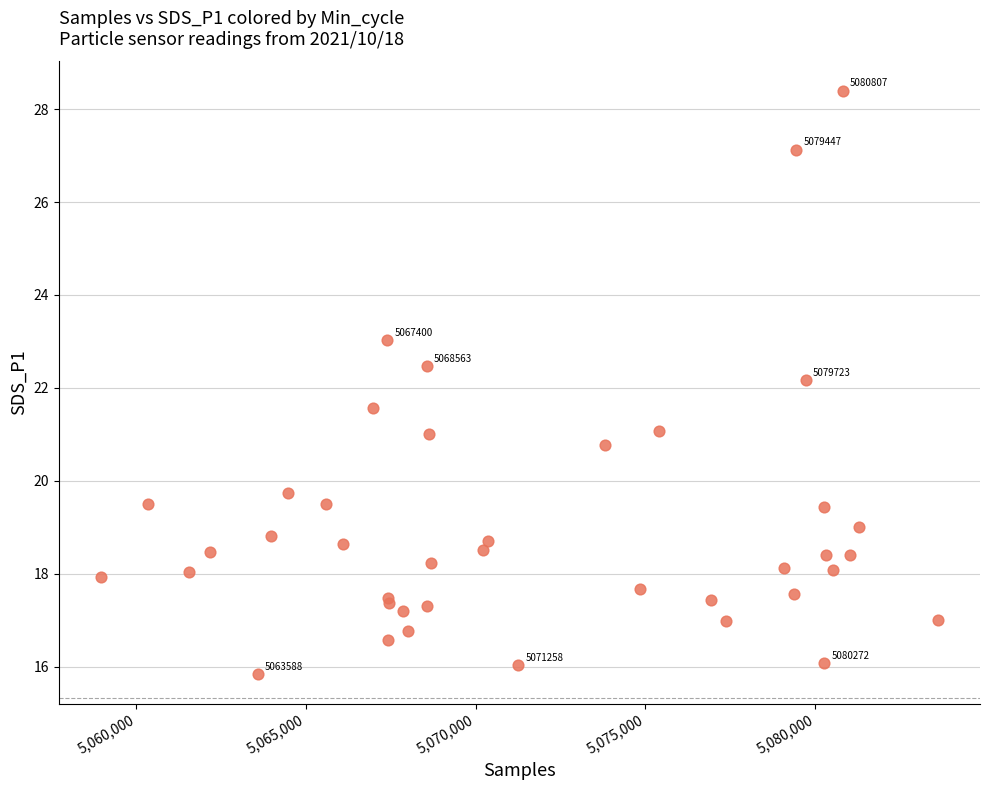

What Y value in the scatter plot is closest to 22?

22.2